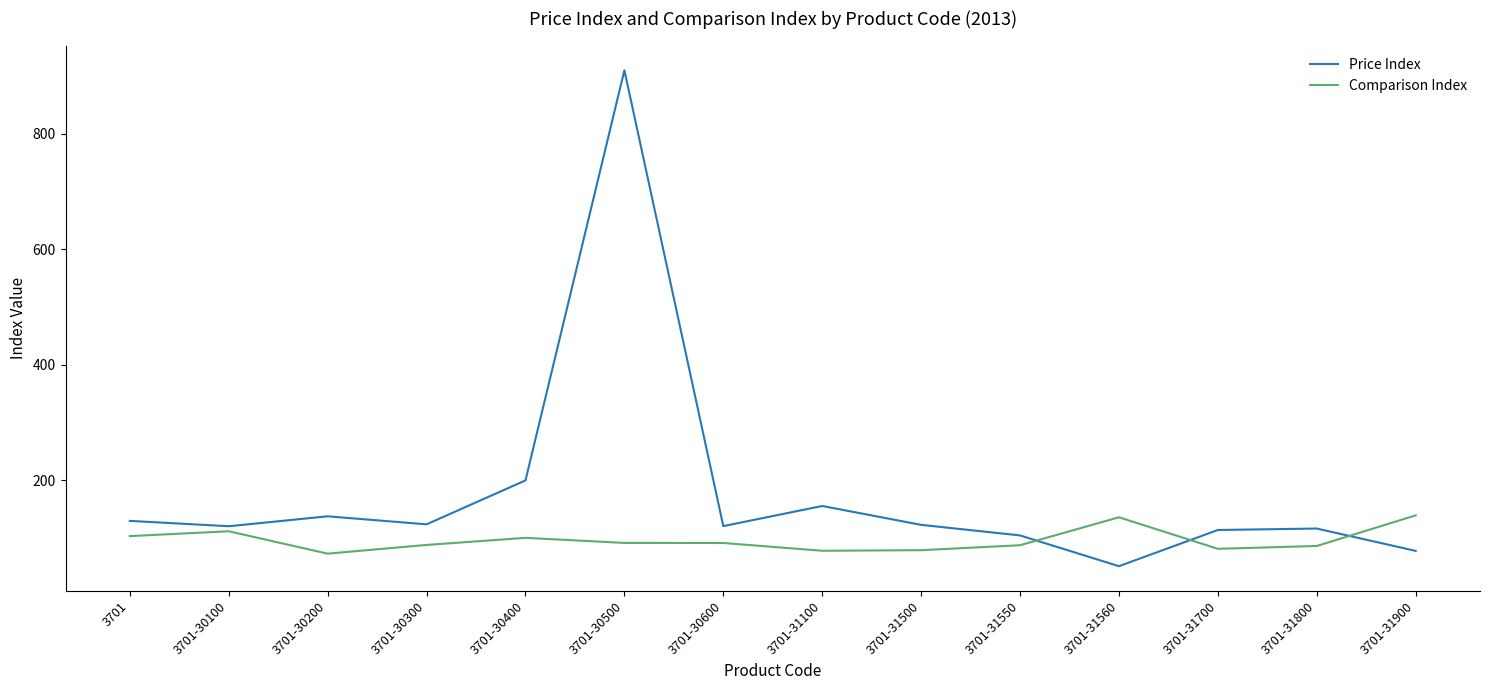

The value of Comparison Index at 3701-30100 is 154.8. True or false?

False